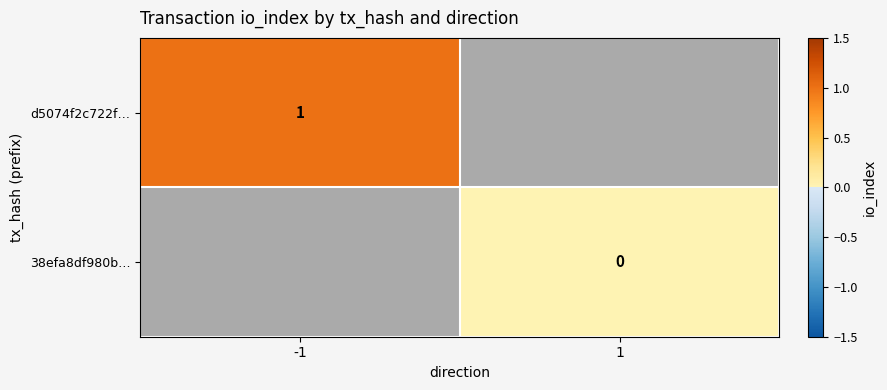

At which category does the chart reach its peak across all series?

-1